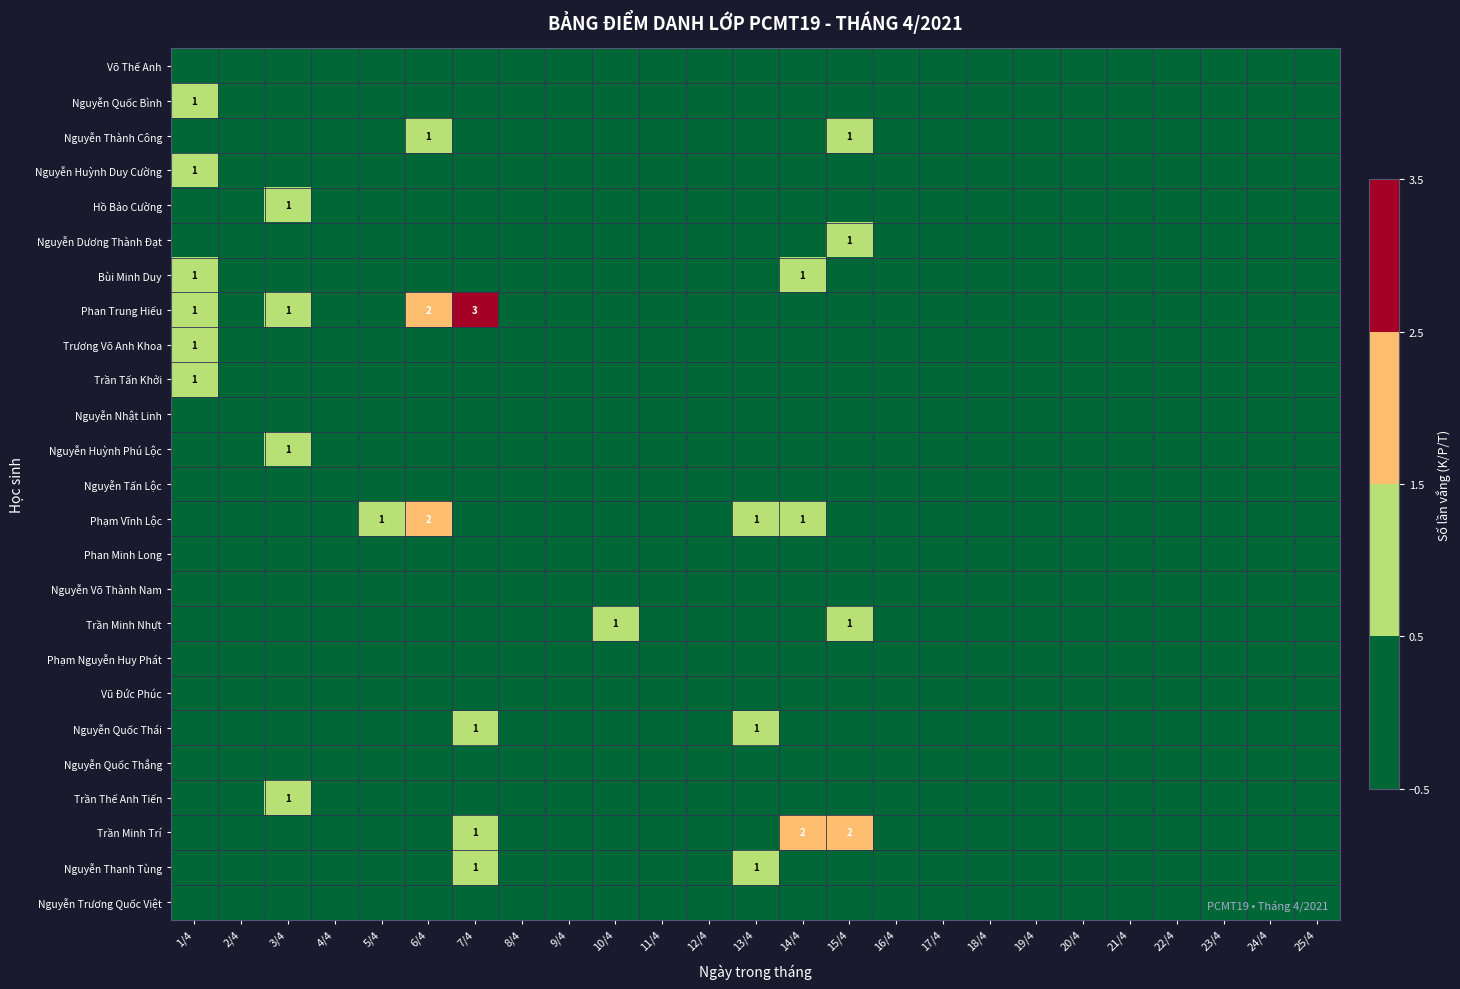

Is it true that Vũ Đức Phúc equals 0 at 17/4?

True